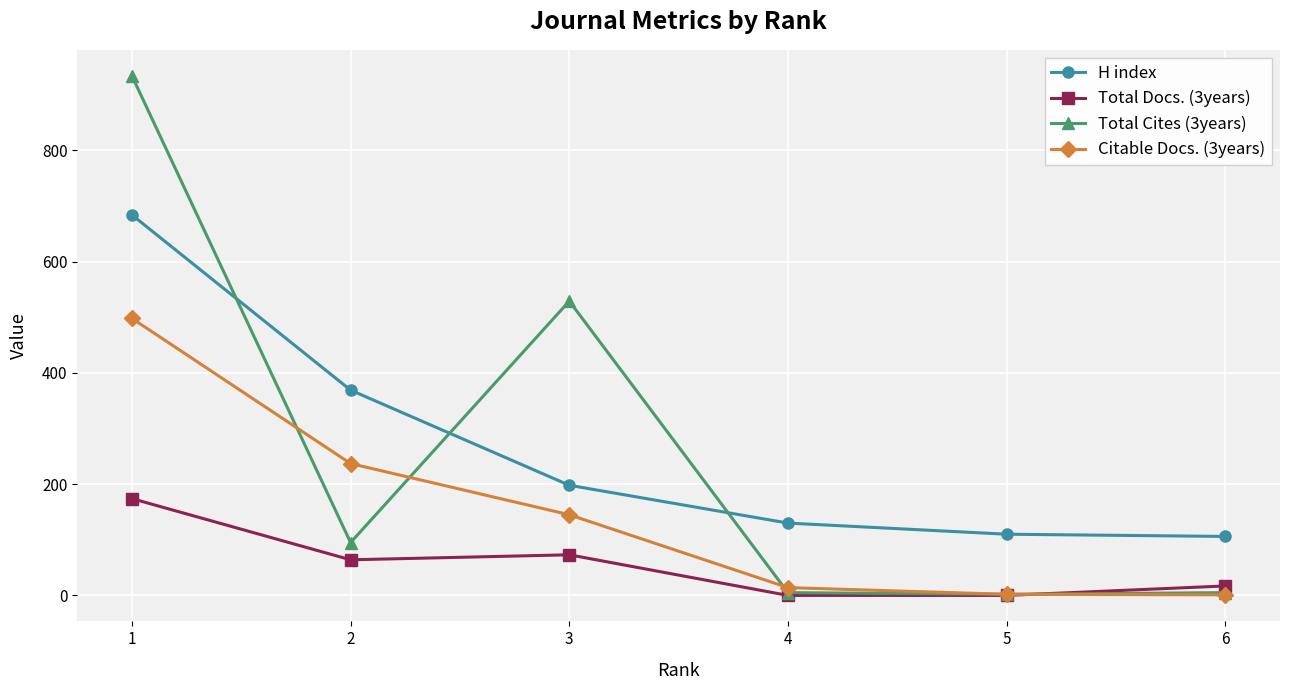

At which label does H index first exceed 198?

1